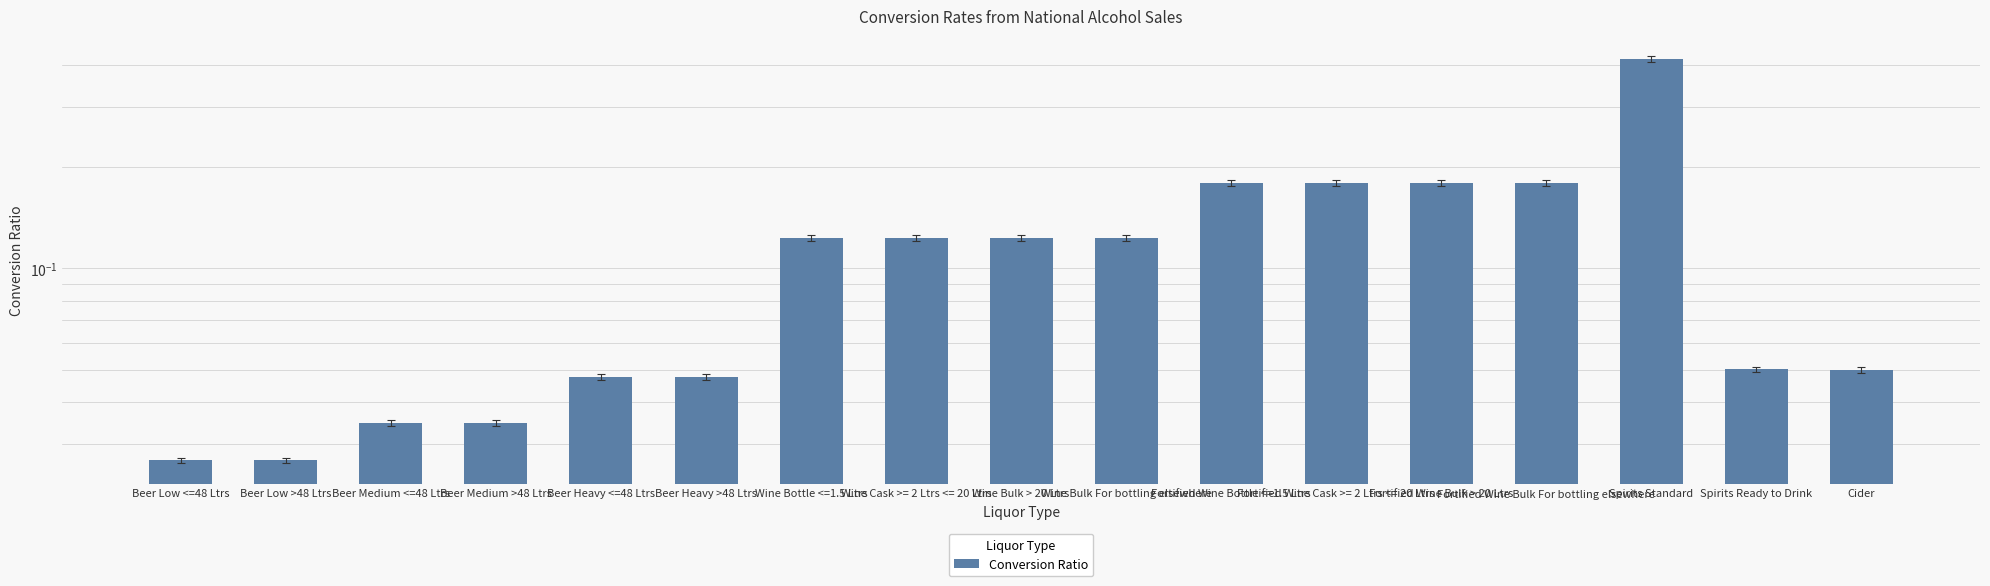

What is the average value?

0.1